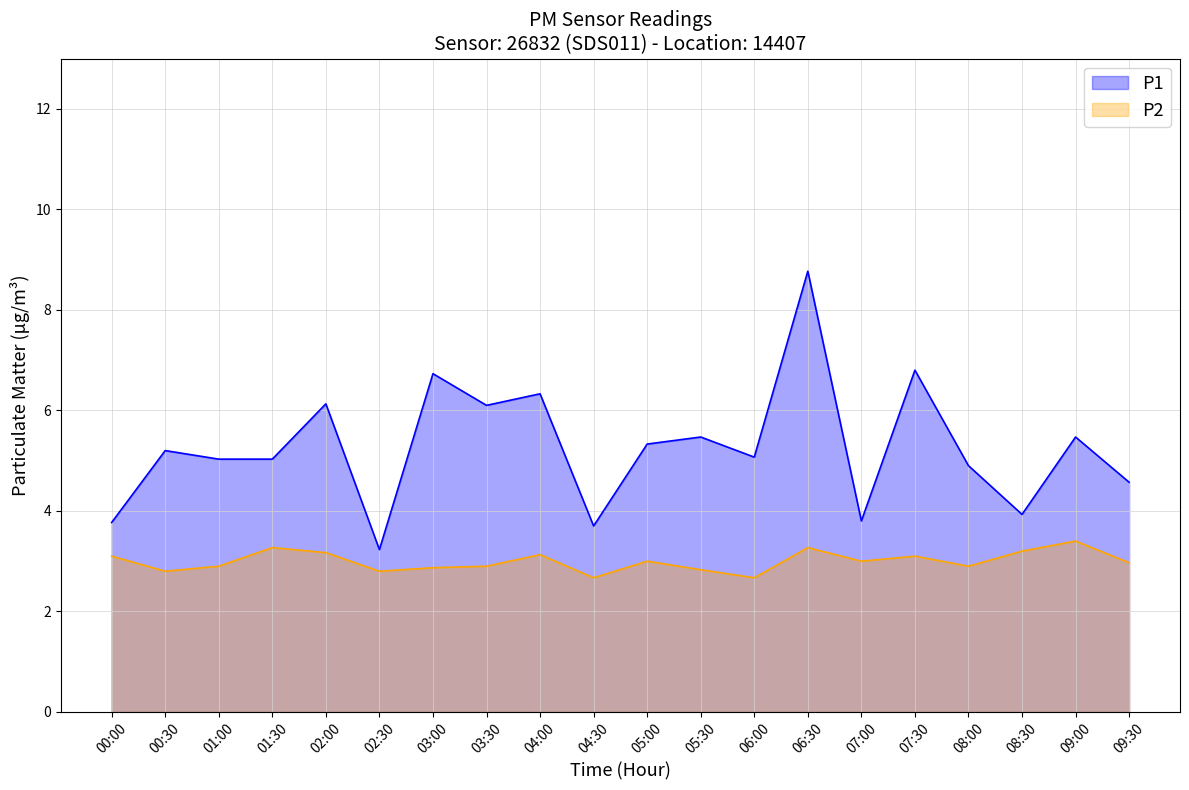

Which label corresponds to the largest value in the chart?

06:30